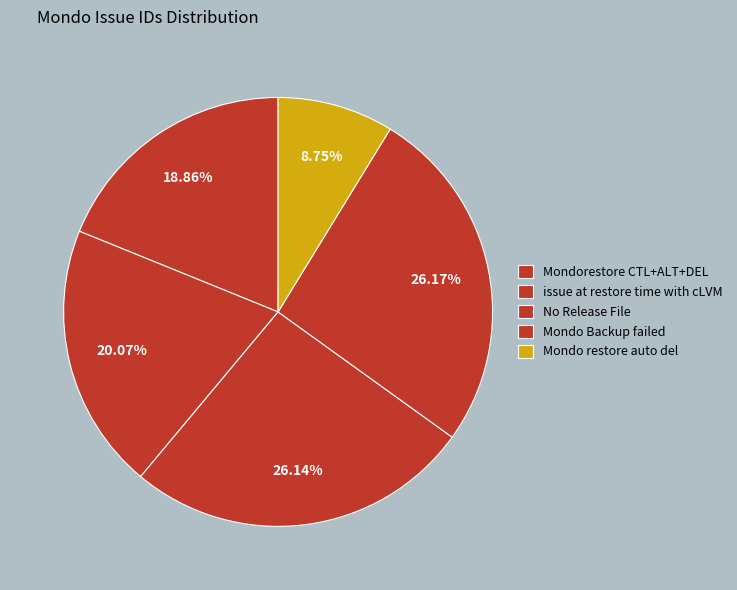

Count the number of slices in the pie.

5